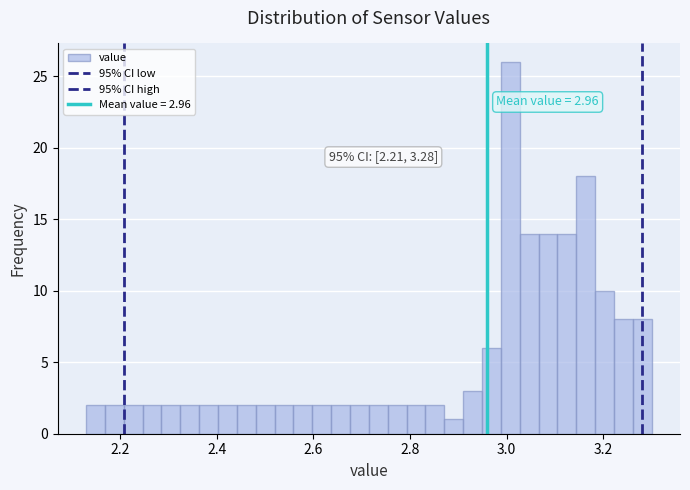

Read against the x-axis, roughly where is the centre of the tallest bar?

3.00